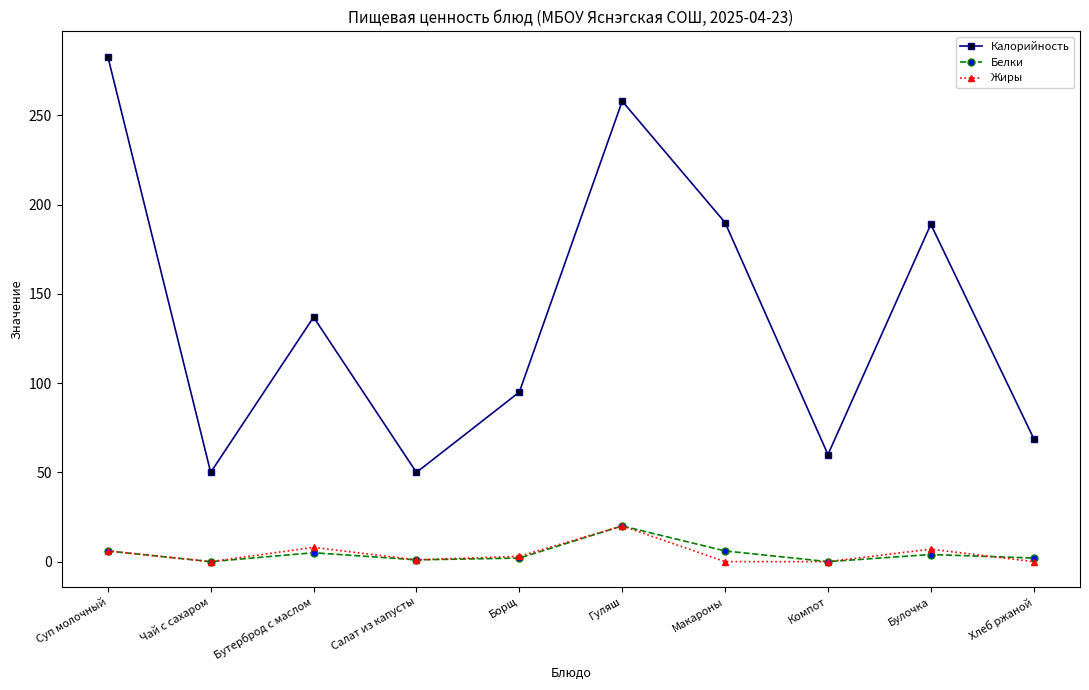

Count the number of data series in this chart.

3